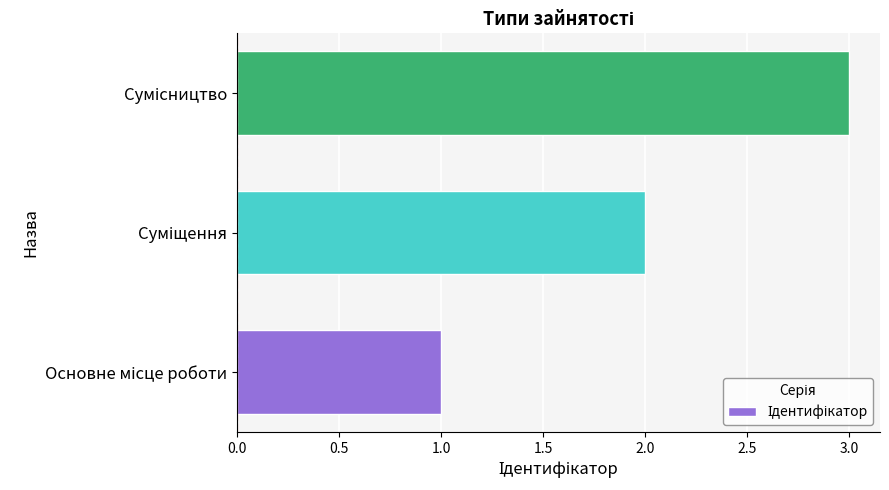

What is the greatest value displayed?

3